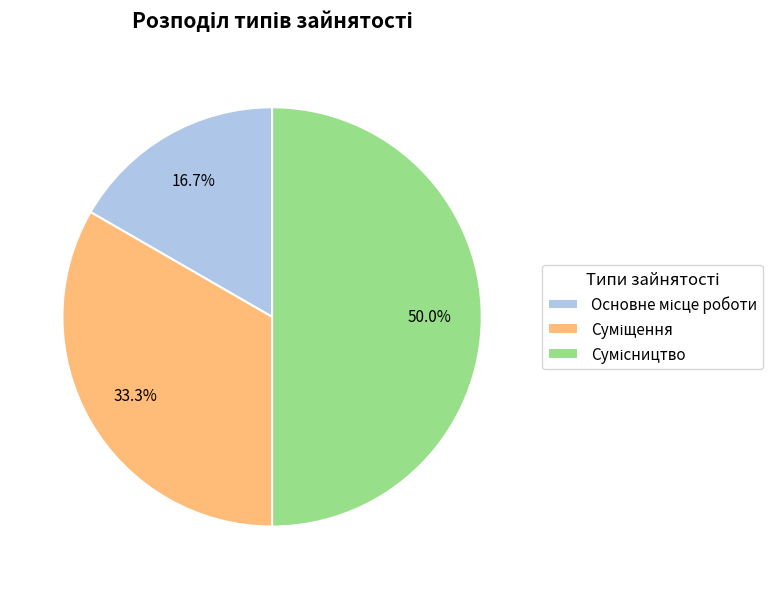

Count the number of slices in the pie.

3